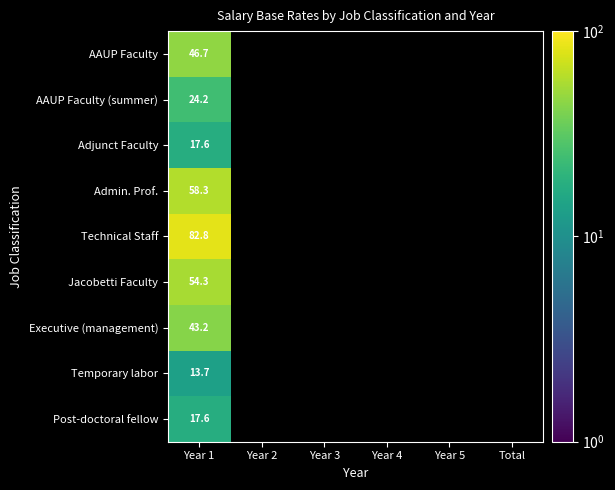

True or false: AAUP Faculty (summer) has a value of 24.2 at Year 1.

True